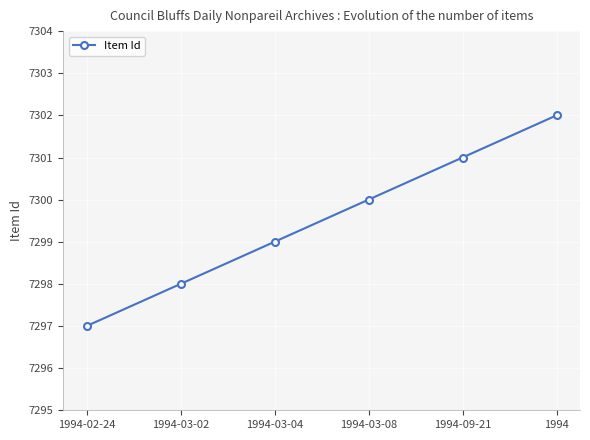

How many data points does each series have?

6